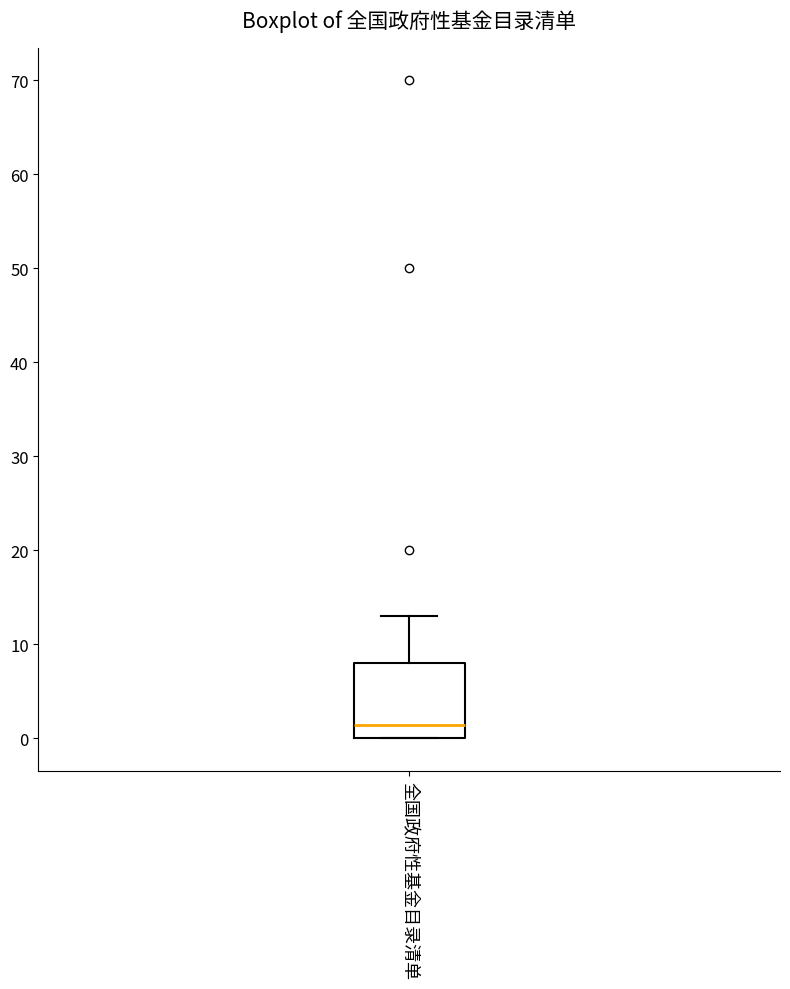

Transcribe this box plot: give where the median line is, the range the box spans, and where the two whiskers end, as read against the y-axis. The values are not printed on the chart, so give them approximately, as read against the axis.

median 1, box 0 to 8, whiskers 0 to 13